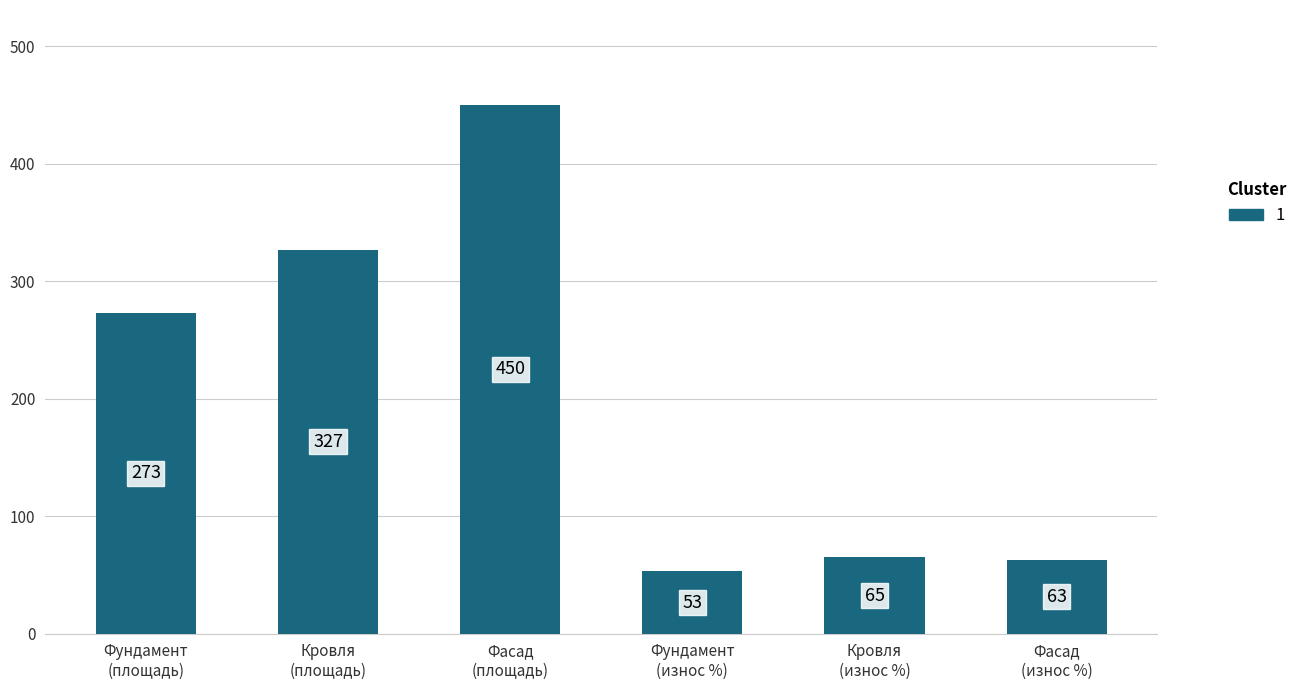

How many categories are shown in the chart?

6